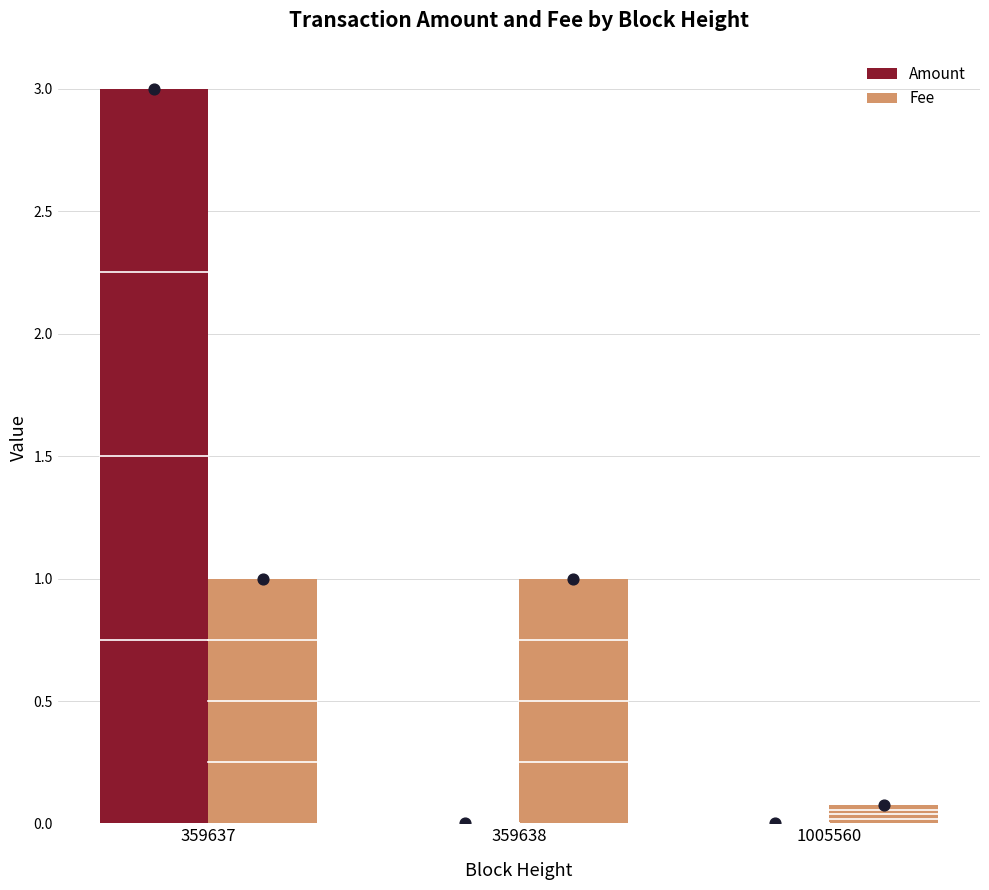

What is the total value across all series at 359638?

1.0